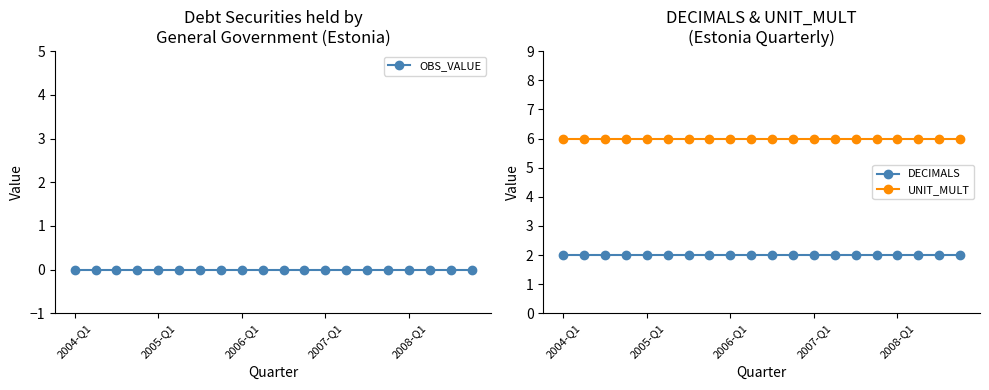

Is it true that UNIT_MULT equals 6 at 18?

True